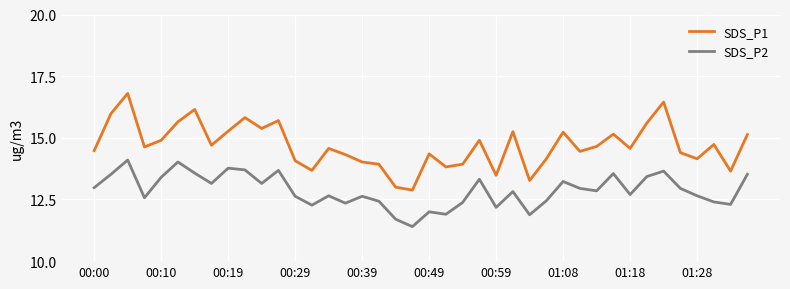

True or false: SDS_P1 and SDS_P2 cross at least once.

False